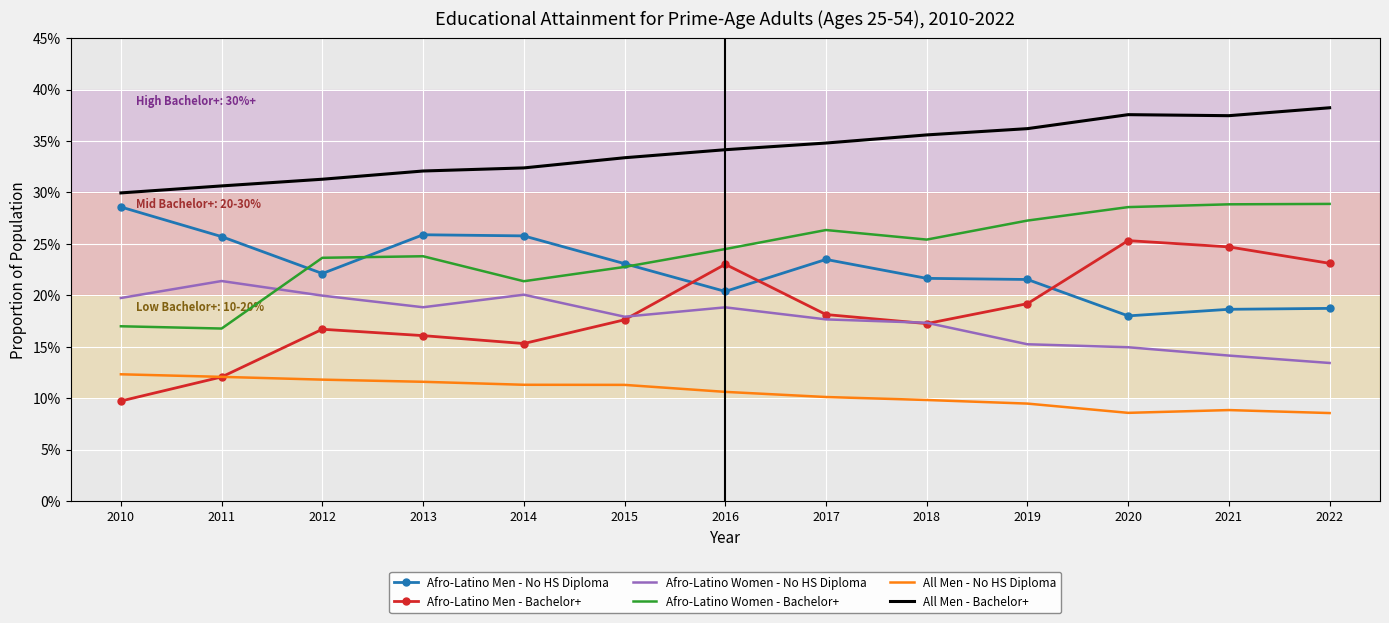

True or false: All Men - No HS Diploma and Afro-Latino Men - No HS Diploma cross at least once.

False